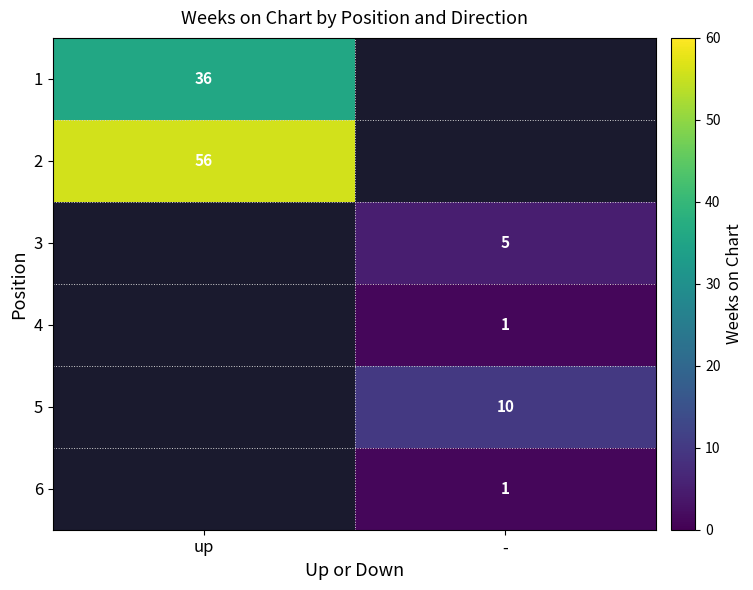

Is the value of 6 at - greater than the value of 5 at -?

No